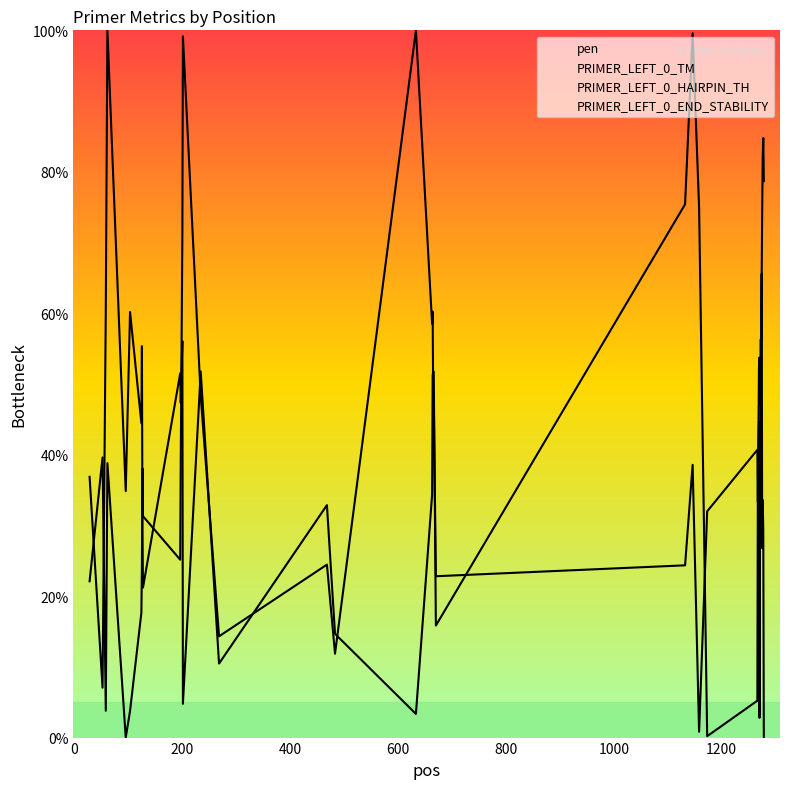

What are all the series names shown in the legend?

pen, PRIMER_LEFT_0_TM, PRIMER_LEFT_0_HAIRPIN_TH, PRIMER_LEFT_0_END_STABILITY